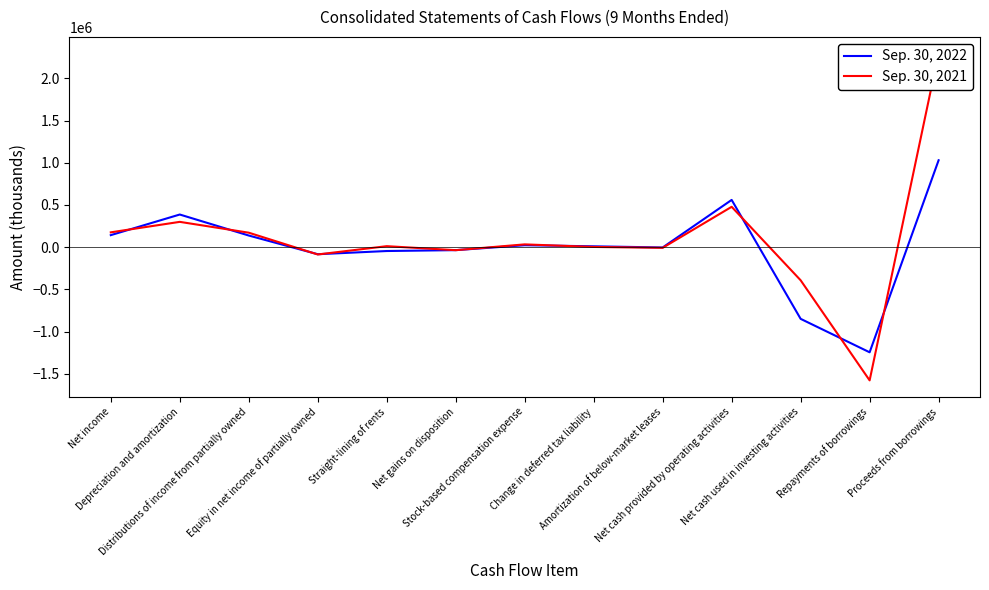

List the series in order of their peak value, highest first.

Sep. 30, 2021, Sep. 30, 2022